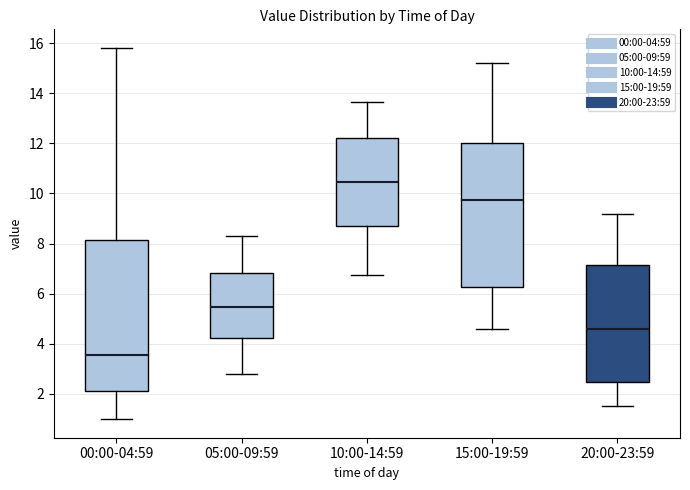

Reading left to right, read every box against the y-axis: the position of its median line, the range the box covers, and the ends of its whiskers. The values are not printed on the chart, so give them approximately, as read against the axis.

00:00-04:59: median 3.6, box 2.0 to 8.2, whiskers 1.0 to 15.8
05:00-09:59: median 5.4, box 4.2 to 6.8, whiskers 2.8 to 8.4
10:00-14:59: median 10.4, box 8.8 to 12.2, whiskers 6.8 to 13.6
15:00-19:59: median 9.8, box 6.2 to 12.0, whiskers 4.6 to 15.2
20:00-23:59: median 4.6, box 2.4 to 7.2, whiskers 1.6 to 9.2